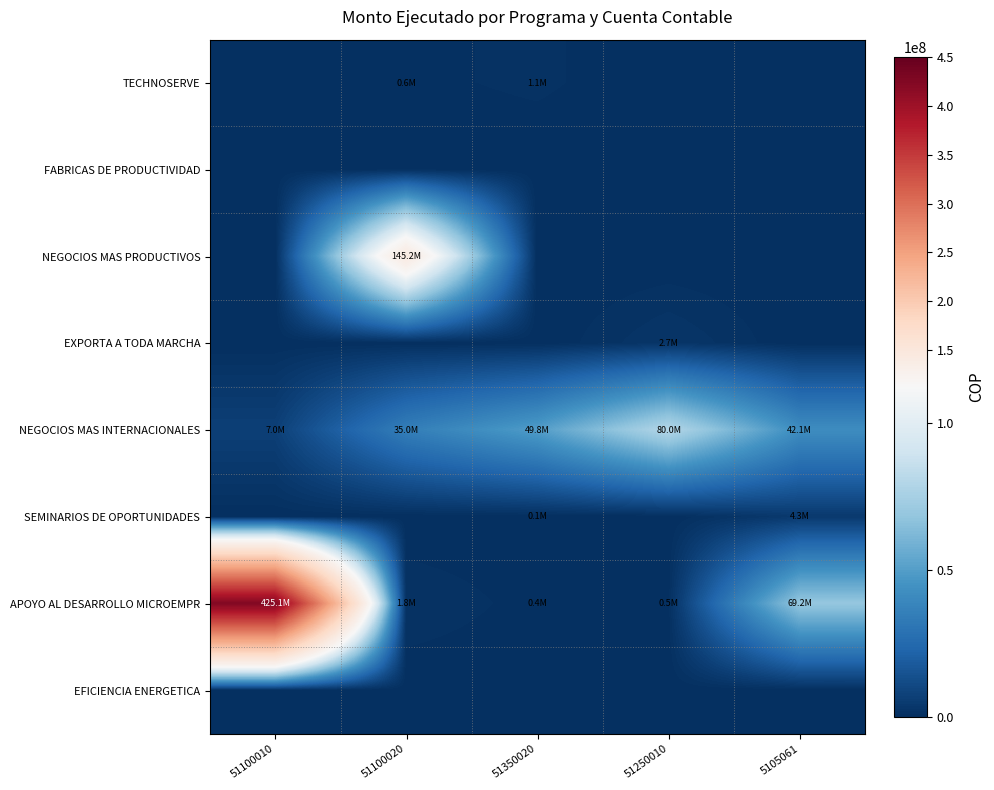

Between 51250010 and 51350020, which is larger?

51350020